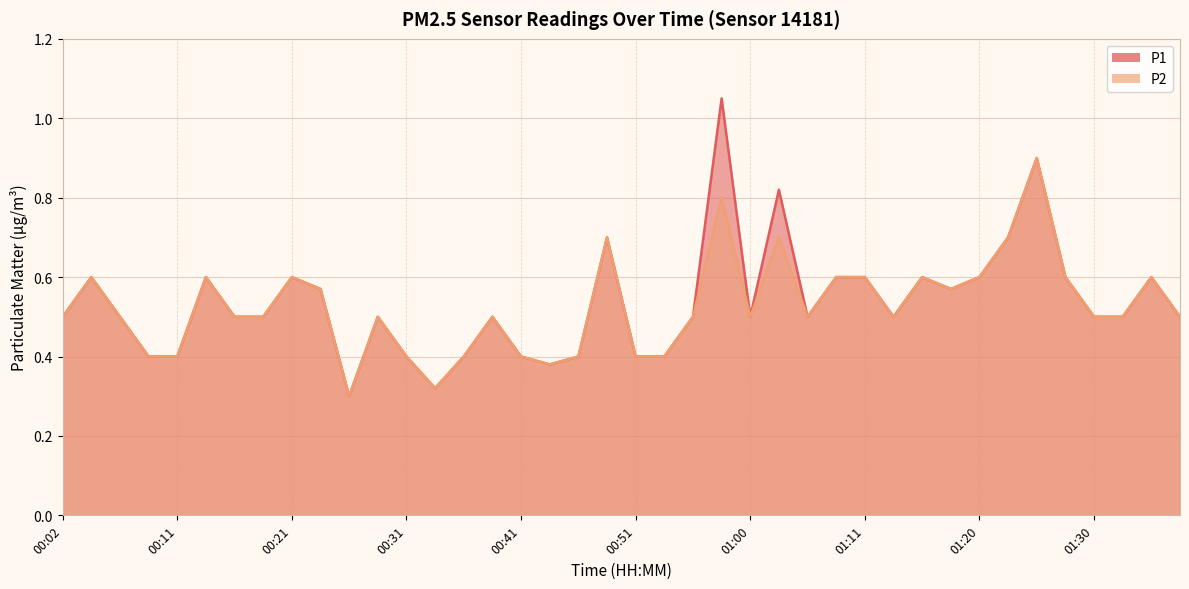

Is it true that P1 equals 0.3 at 00:51?

False